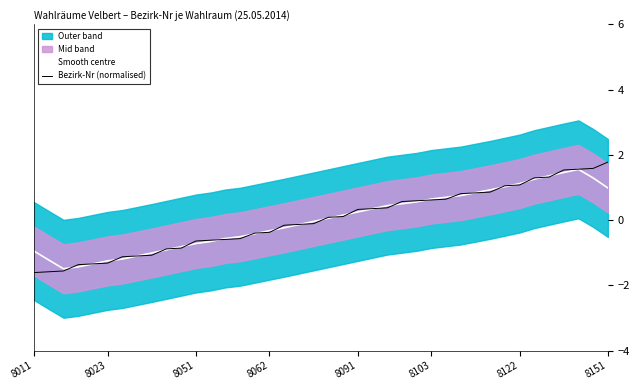

What is the minimum value for Bezirk-Nr (normalised)?

-1.6